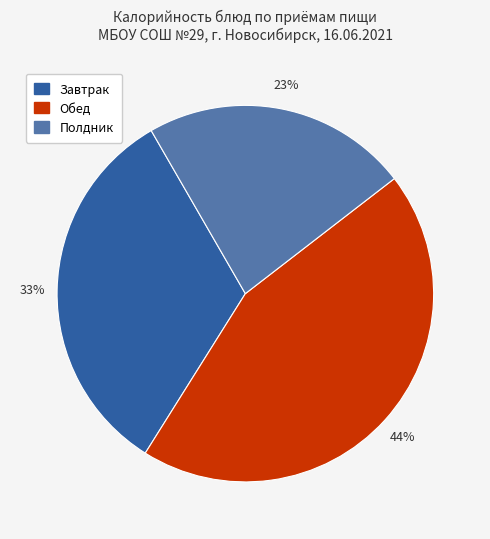

Does any single category account for the majority?

No